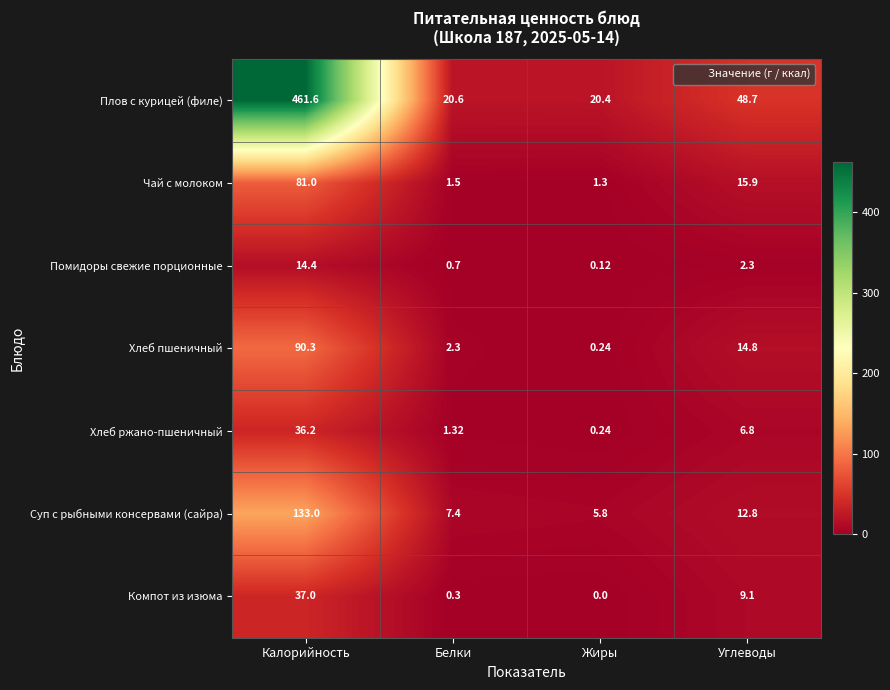

Rank the series at Калорийность from lowest to highest value.

Помидоры свежие порционные, Хлеб ржано-пшеничный, Компот из изюма, Чай с молоком, Хлеб пшеничный, Суп с рыбными консервами (сайра), Плов с курицей (филе)